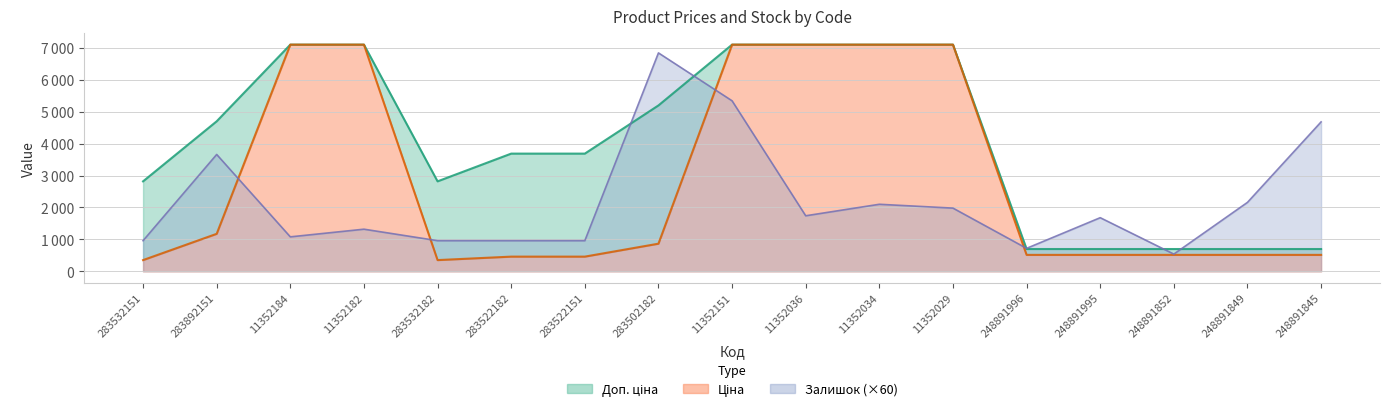

How many interior local valleys does the Залишок series have?

4